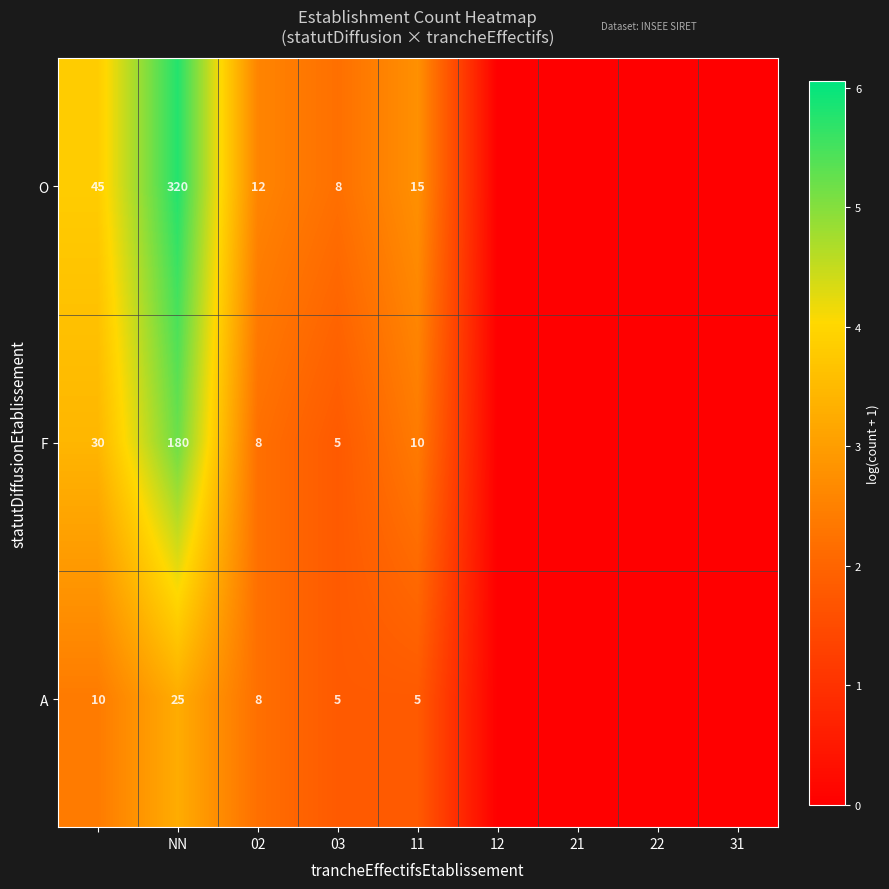

What is the total value across all series at 02?

28